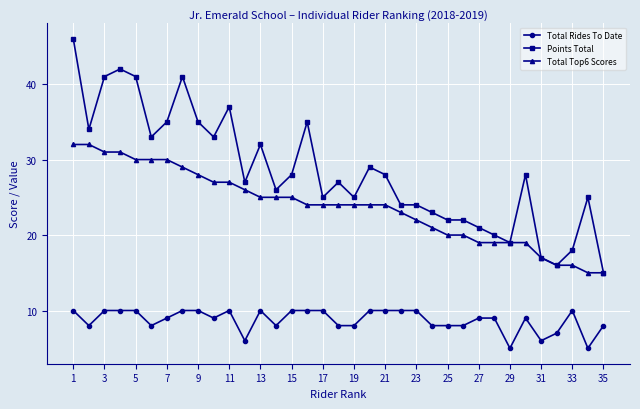

What is the lowest value of the Points Total series?

15